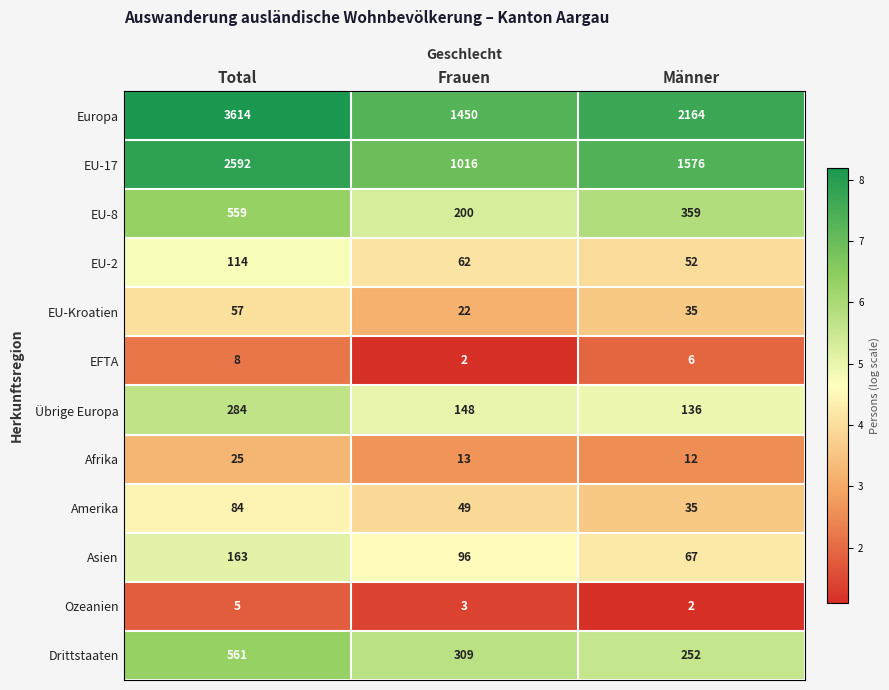

What is the approximate value of EU-17 at Frauen, to the nearest 100?

1000